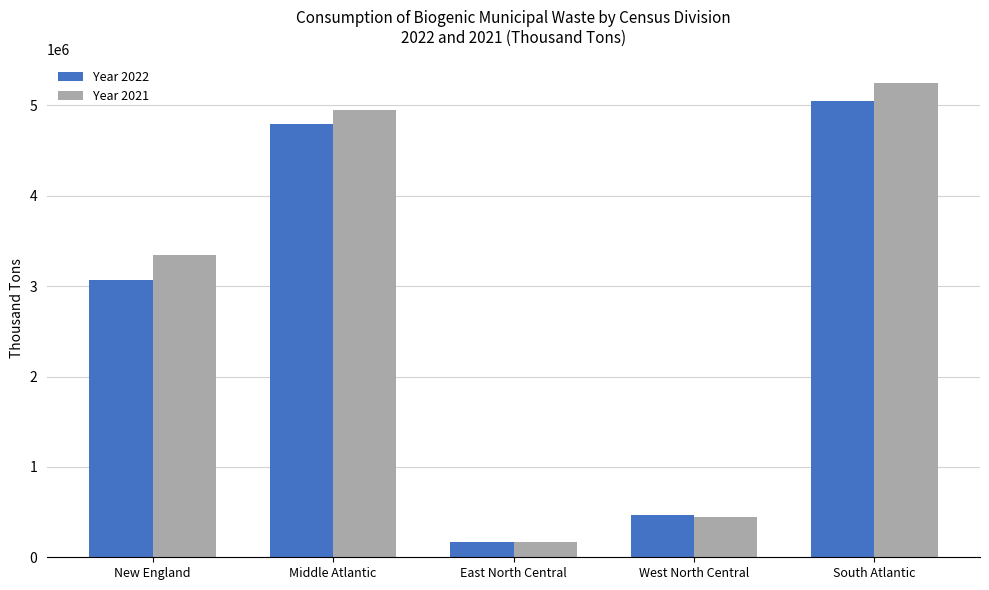

Is it true that Year 2022 equals 7586014 at Middle Atlantic?

False